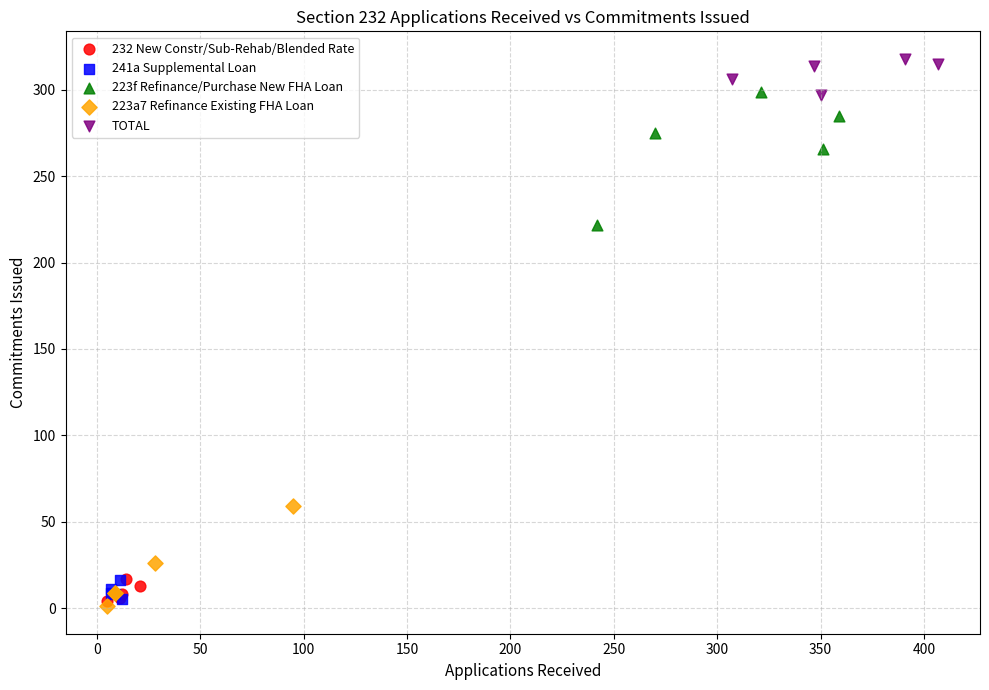

Which series contains the highest Y value?

TOTAL